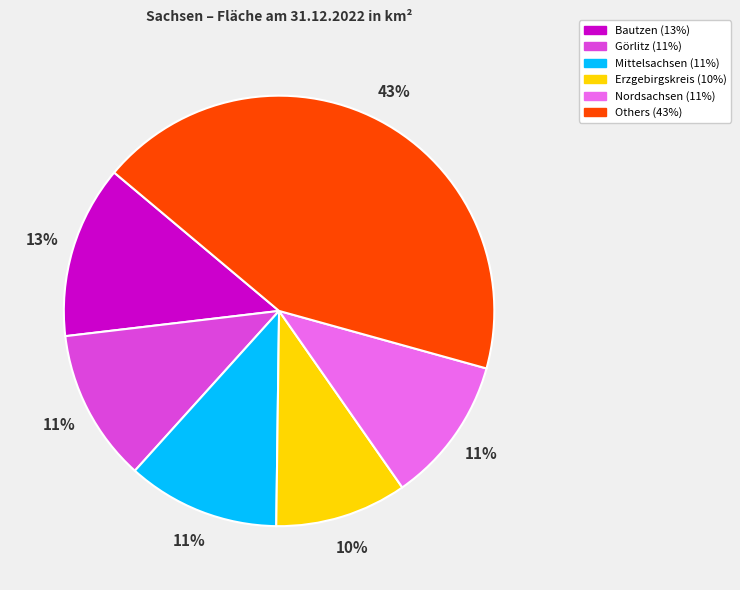

Is there any slice that represents more than half of the pie?

No